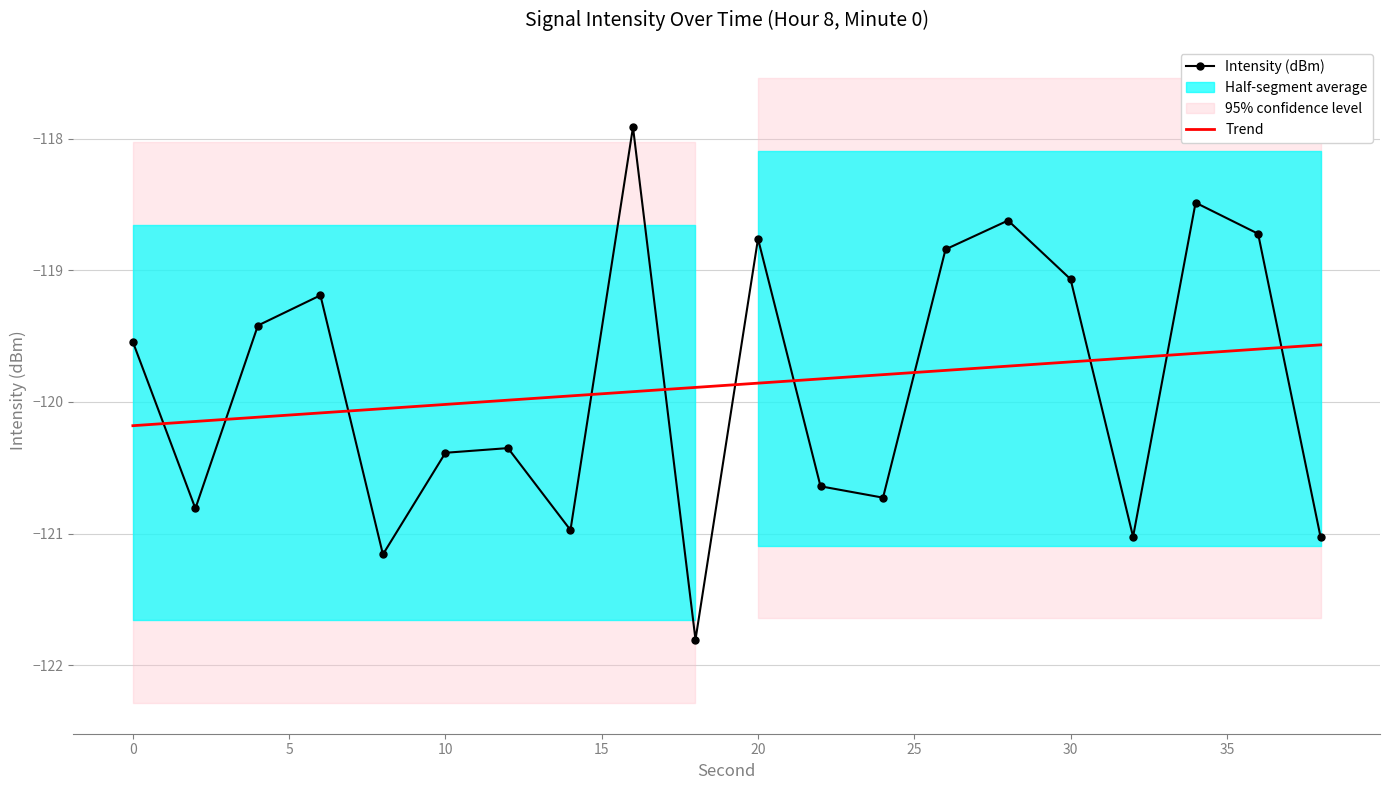

How many intersections are there between Trend and Intensity (dBm)?

11